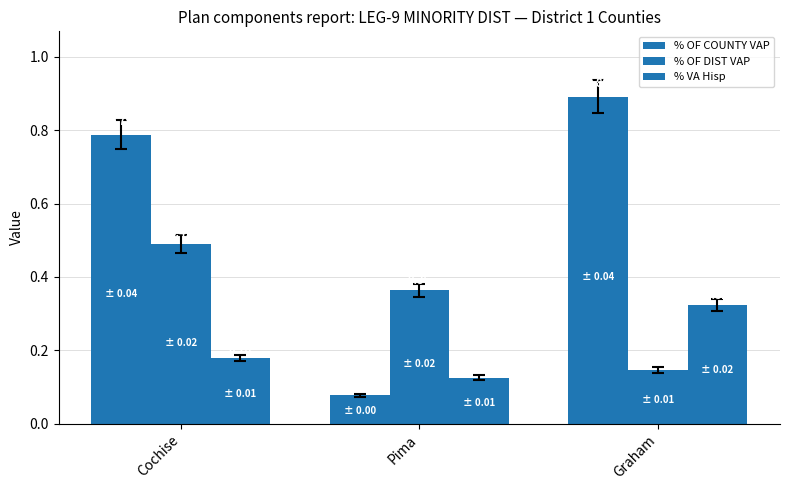

Does the chart contain any negative values?

No